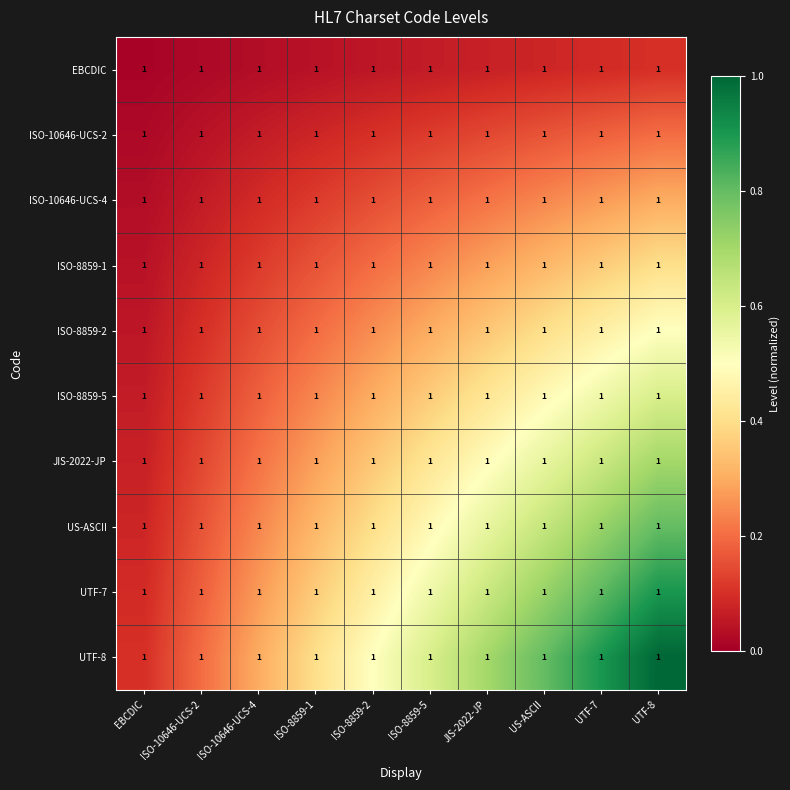

At how many categories does at least one series exceed 0?

10